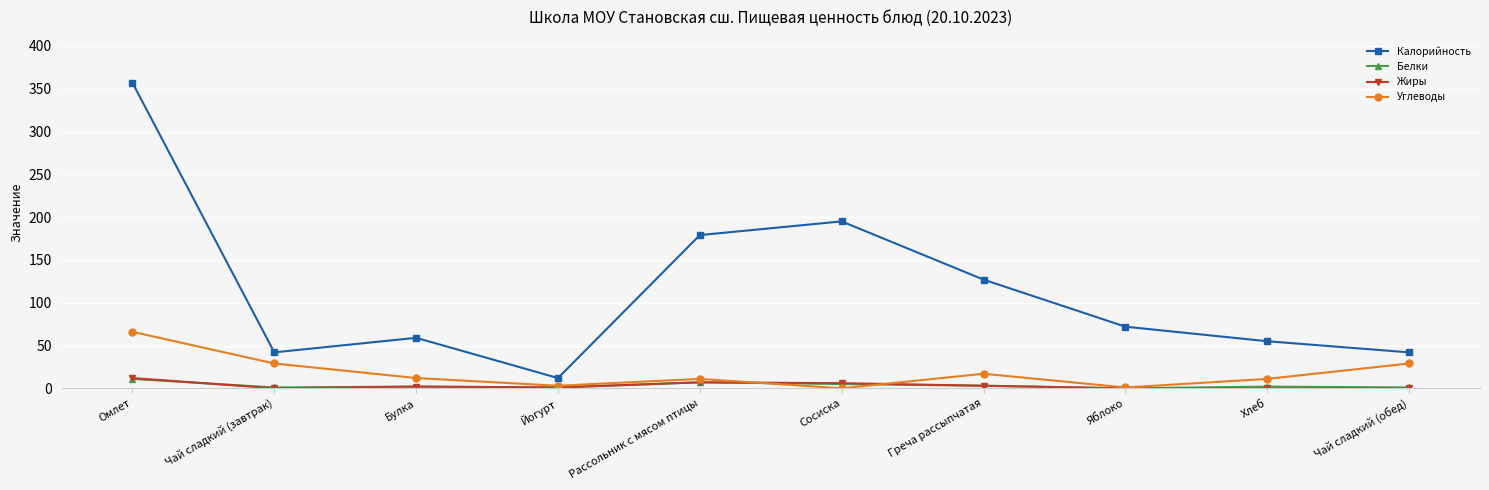

True or false: Калорийность has more than 1 points higher than both neighbors.

True